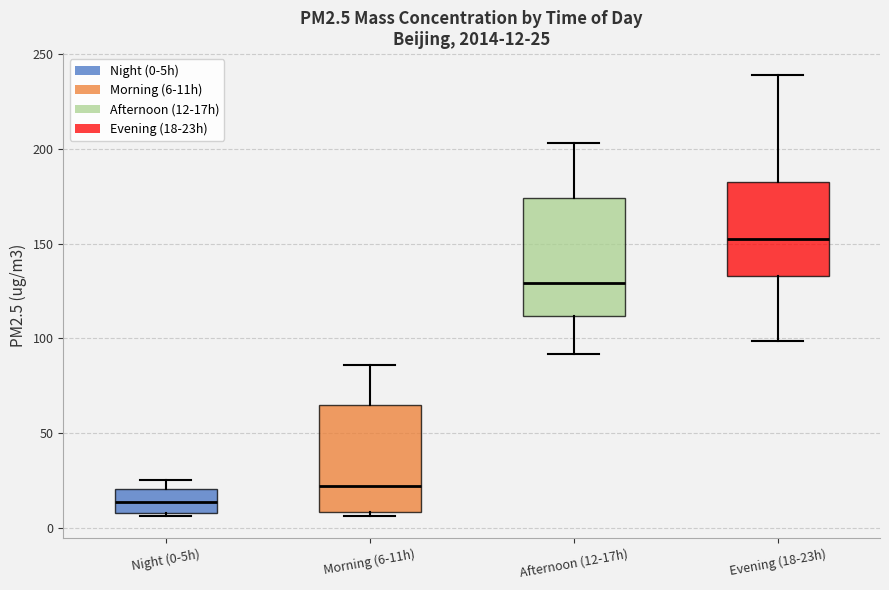

Which box is the tallest, from its lower edge to its upper edge?

Afternoon (12-17h)